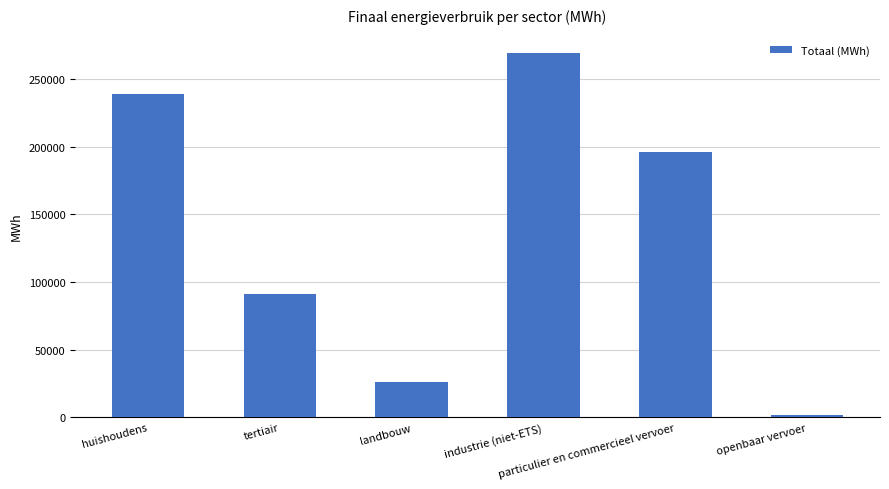

At which category does the chart reach its peak across all series?

industrie (niet-ETS)